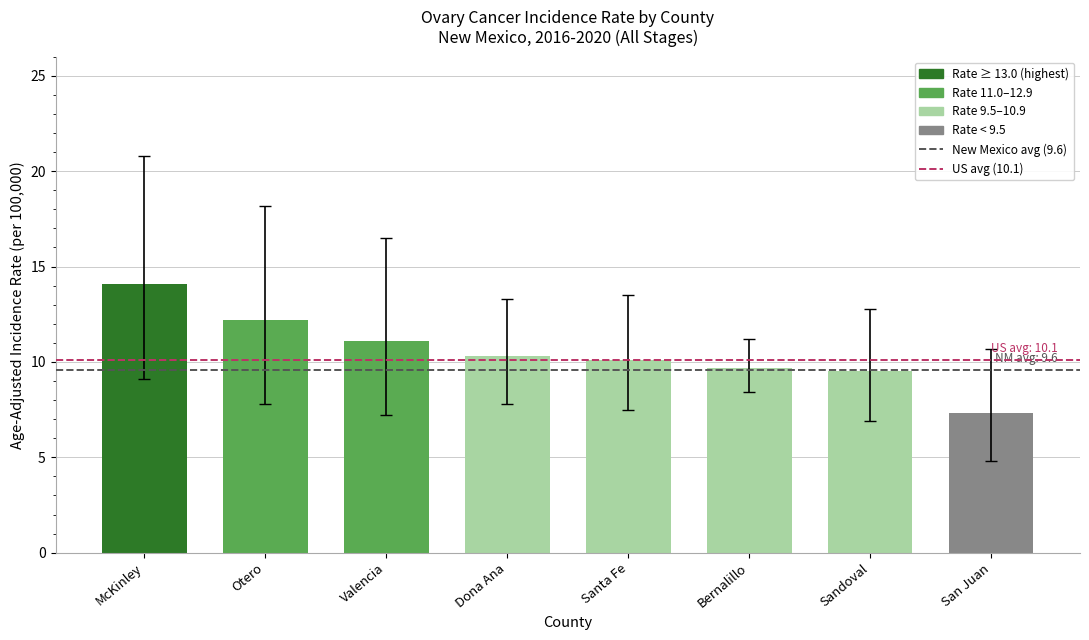

The value at Bernalillo is 4.0. True or false?

False